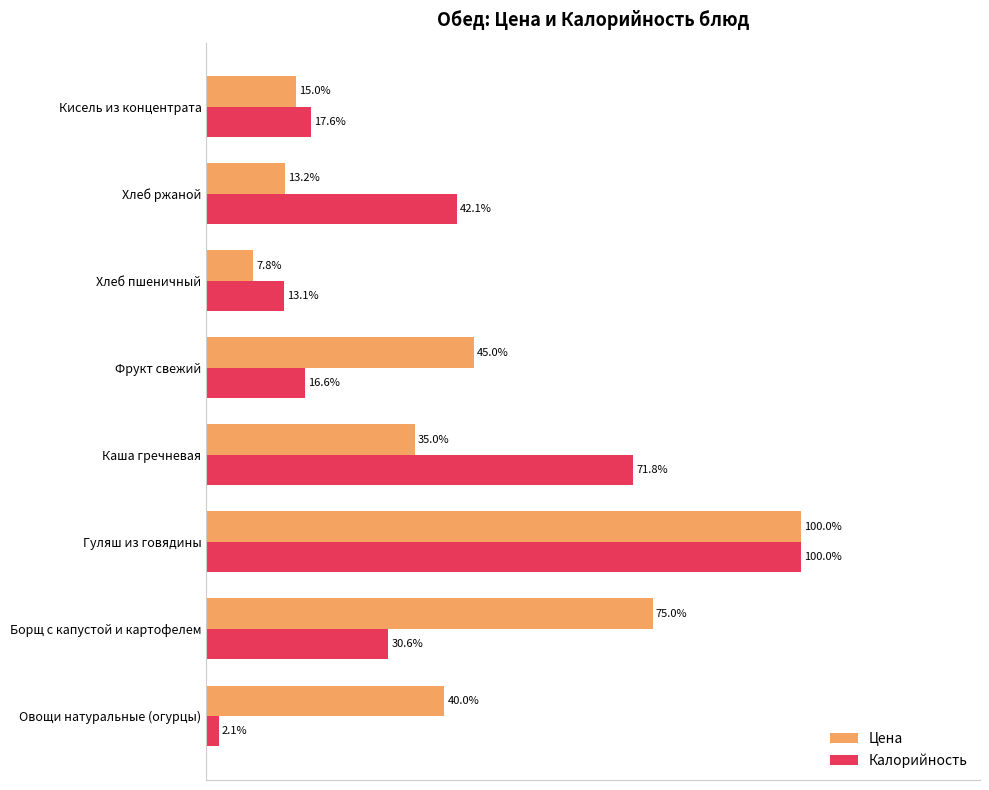

Which series has the widest spread of values?

Калорийность